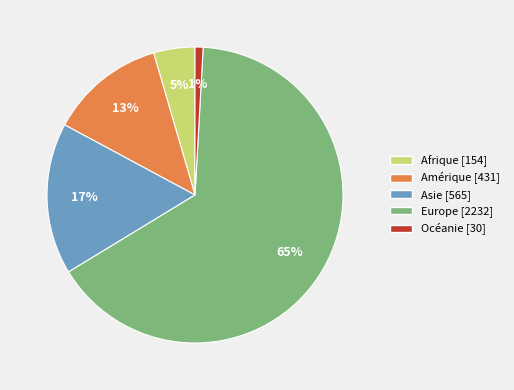

How many segments does this pie chart have?

5